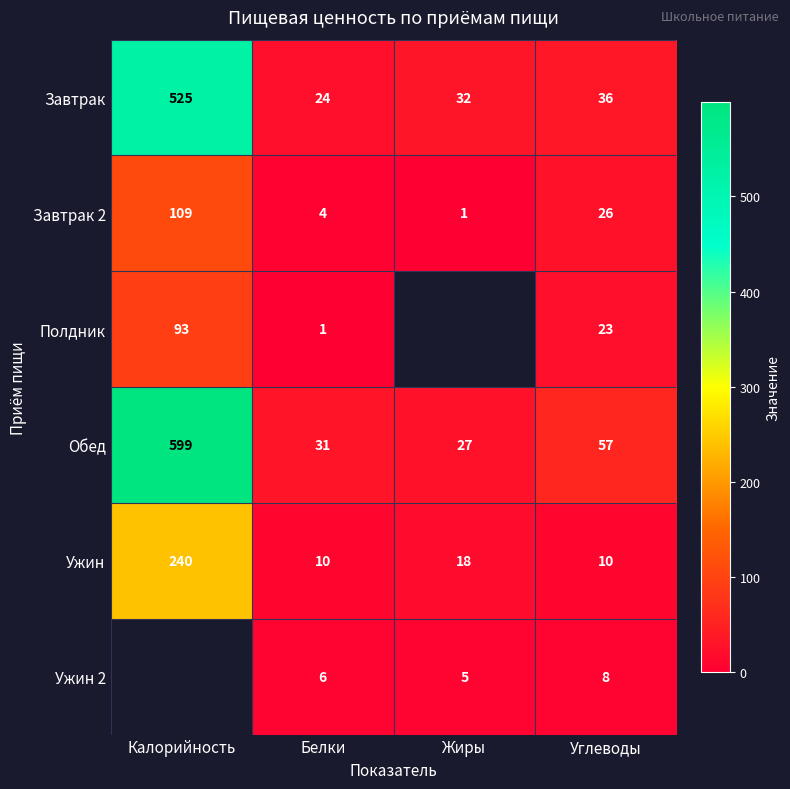

Where does the Ужин series first go above 18?

Калорийность